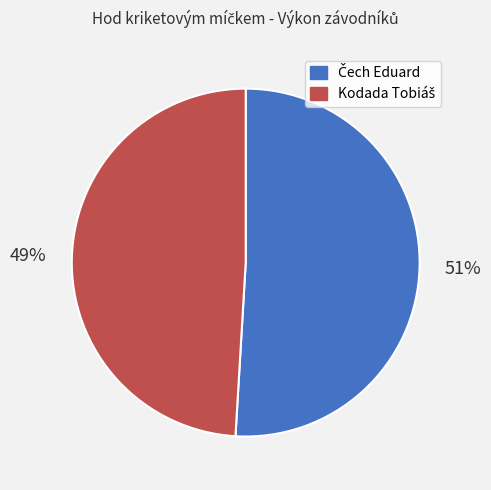

How many segments does this pie chart have?

2